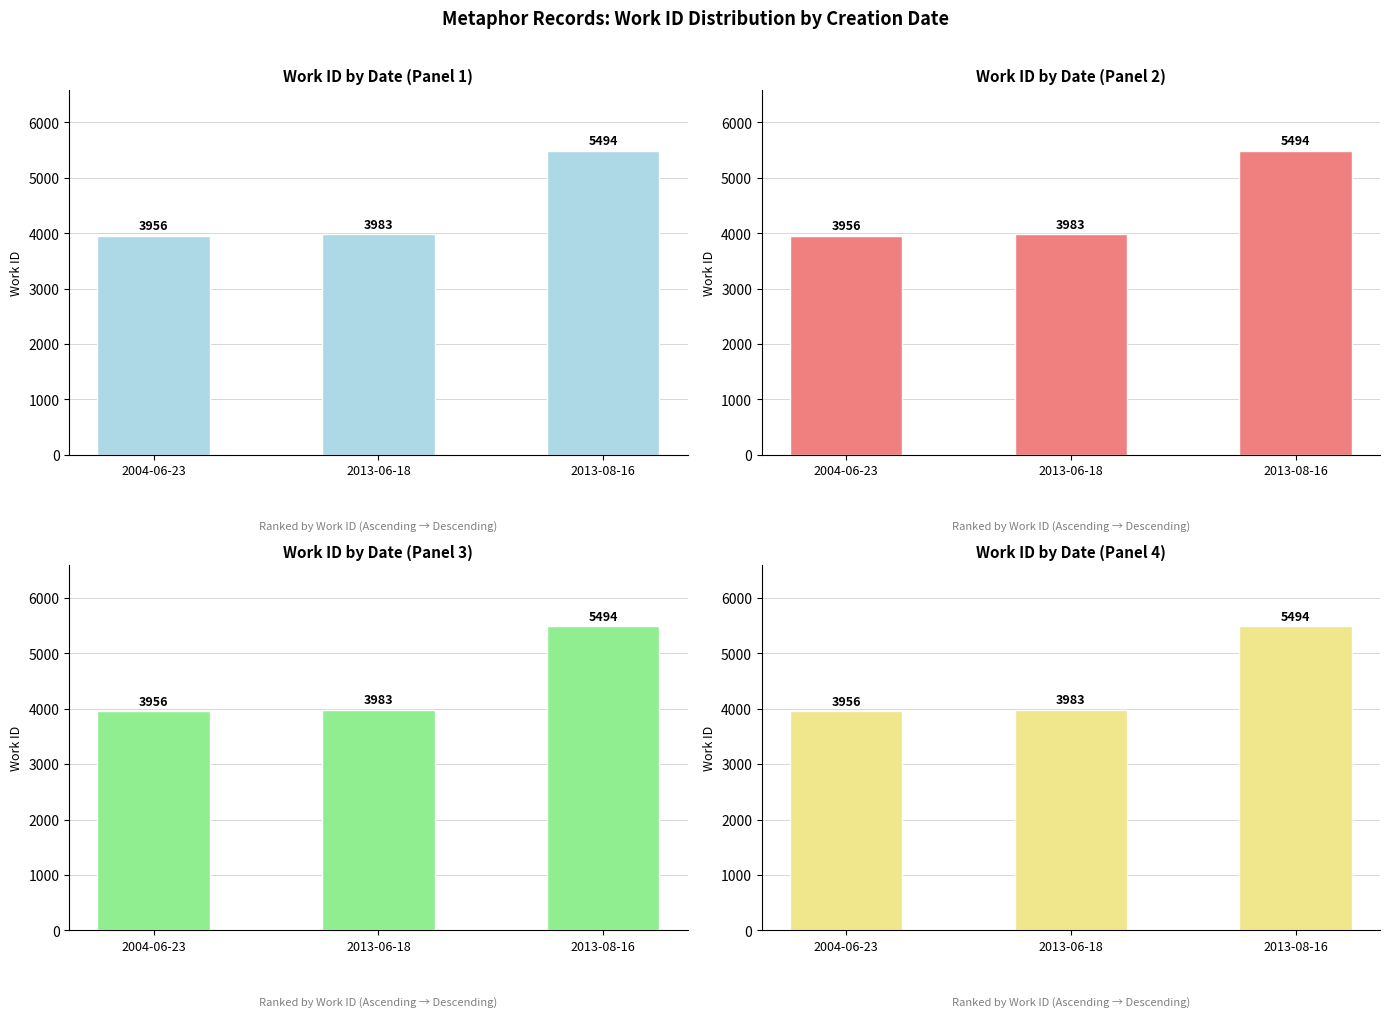

Is it true that the value at 2013-06-18 is 2711?

False